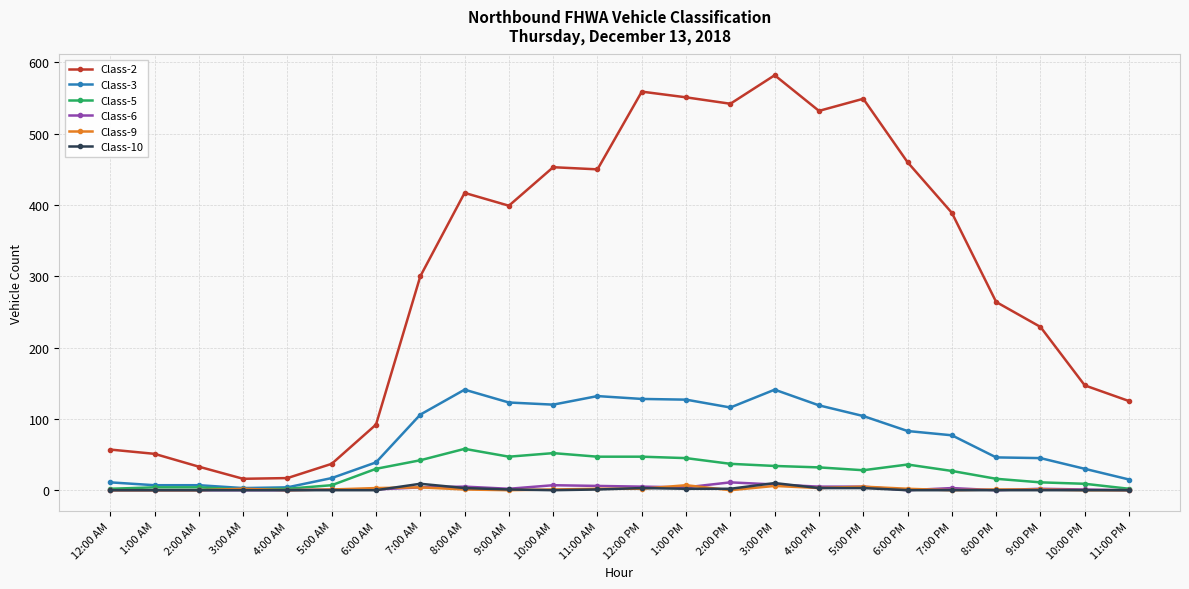

True or false: Class-3 has more than 2 interior local peaks.

True